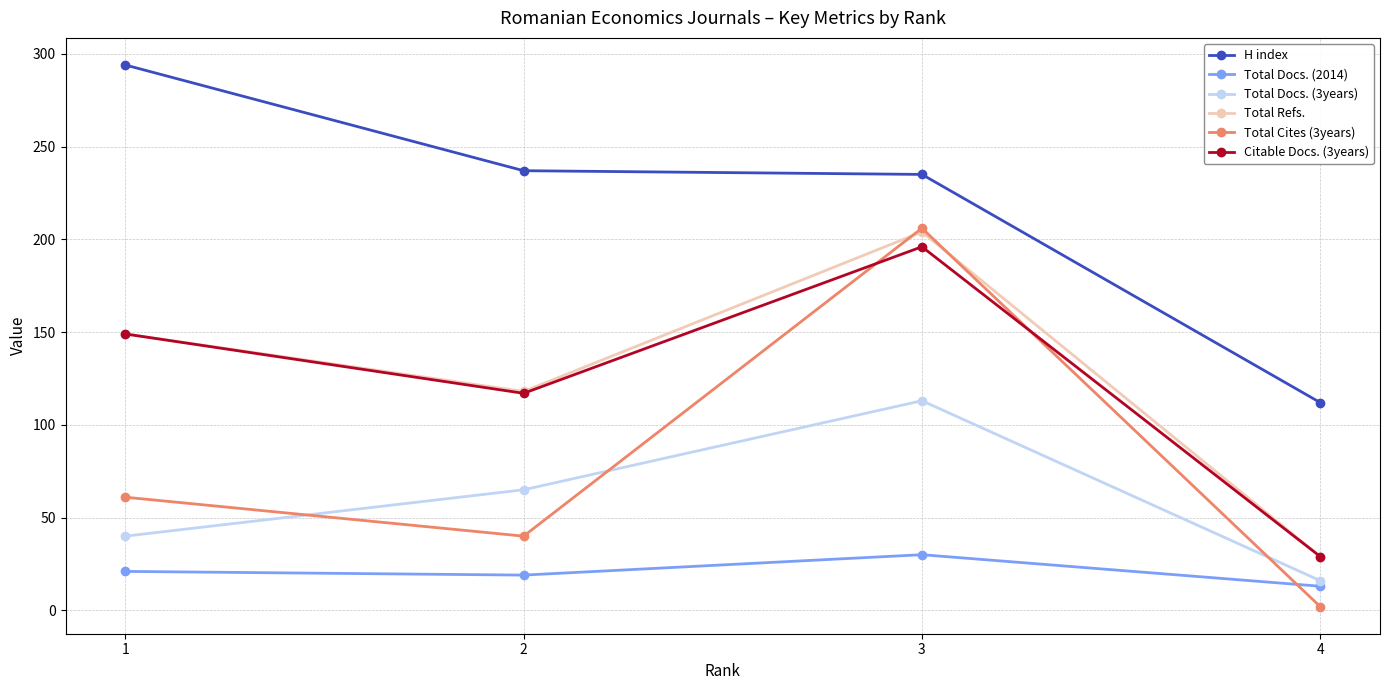

Reading left to right, transcribe all the data shown in this chart.

H index: 1=294	2=237	3=235	4=112
Total Docs. (2014): 1=21	2=19	3=30	4=13
Total Docs. (3years): 1=40	2=65	3=113	4=16
Total Refs.: 1=149	2=118	3=204	4=29
Total Cites (3years): 1=61	2=40	3=206	4=2
Citable Docs. (3years): 1=149	2=117	3=196	4=29